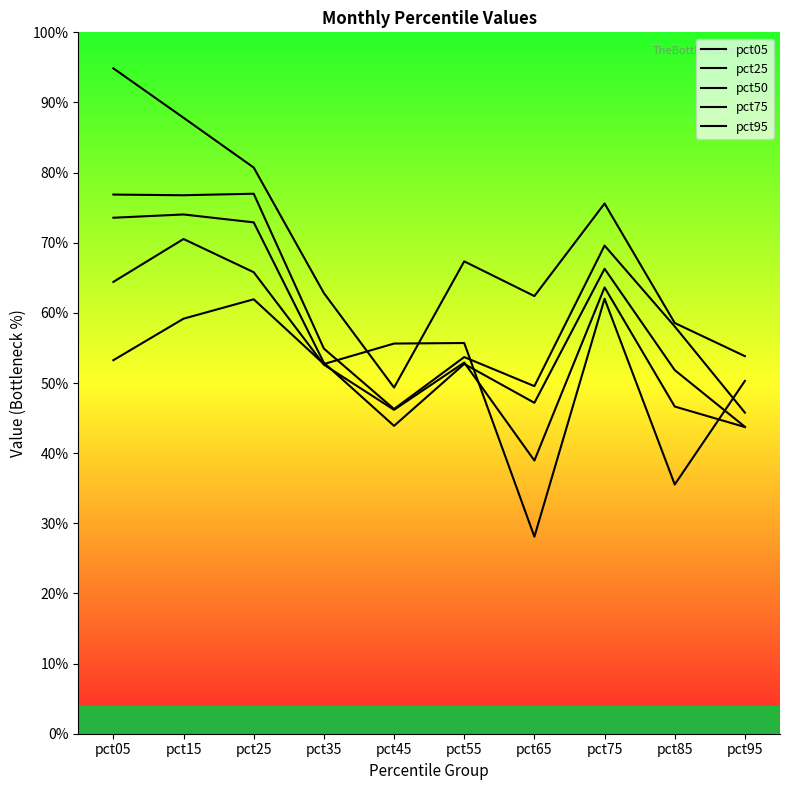

Does the chart have visible grid lines?

No